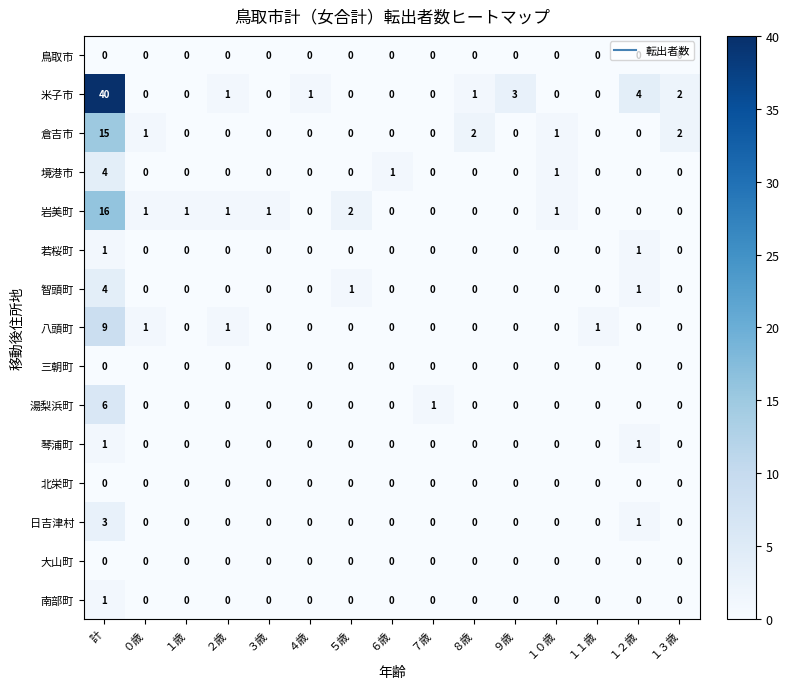

Is it true that 岩美町 equals 16 at 計?

True